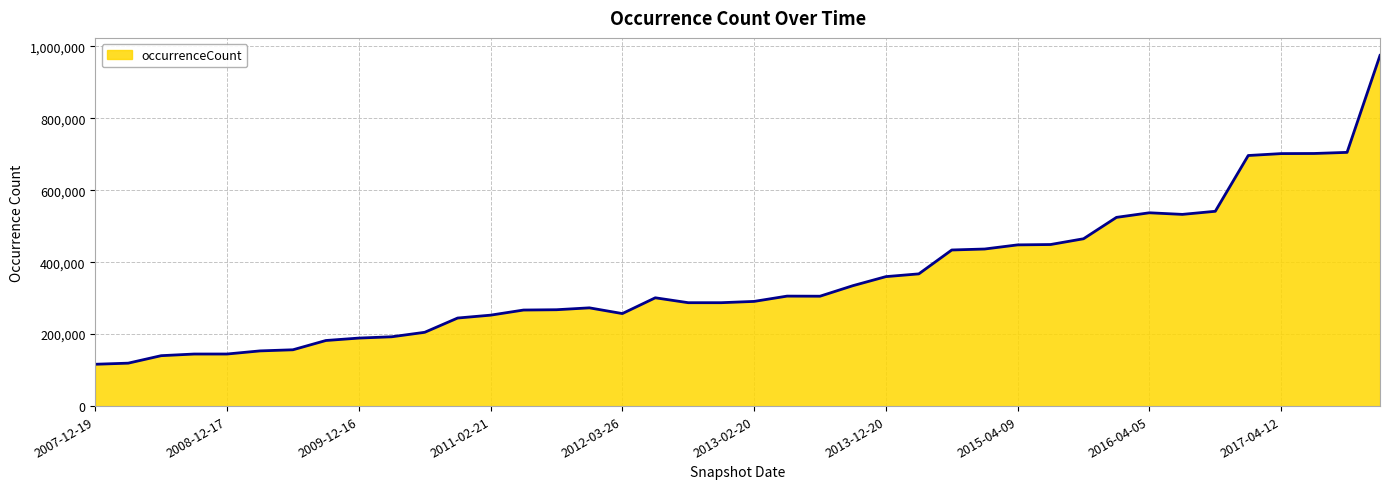

What is the minimum value shown in the chart?

116266